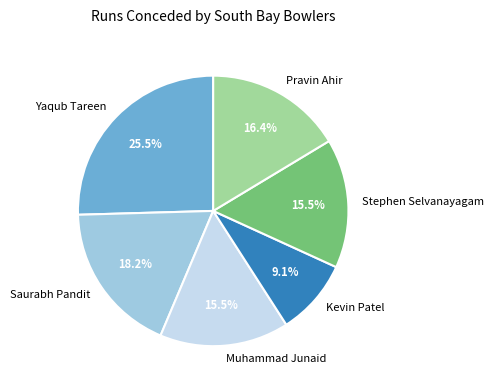

Between Saurabh Pandit and Muhammad Junaid, which is larger?

Saurabh Pandit